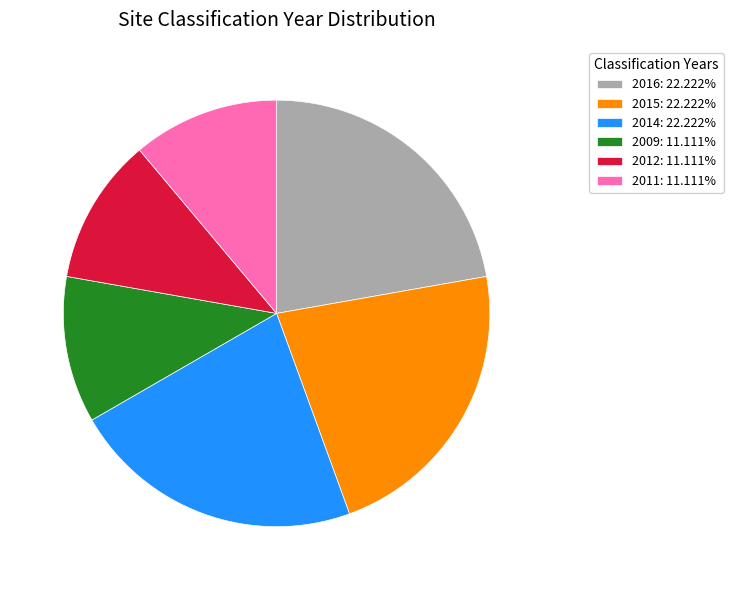

Is there a majority slice in this chart?

No